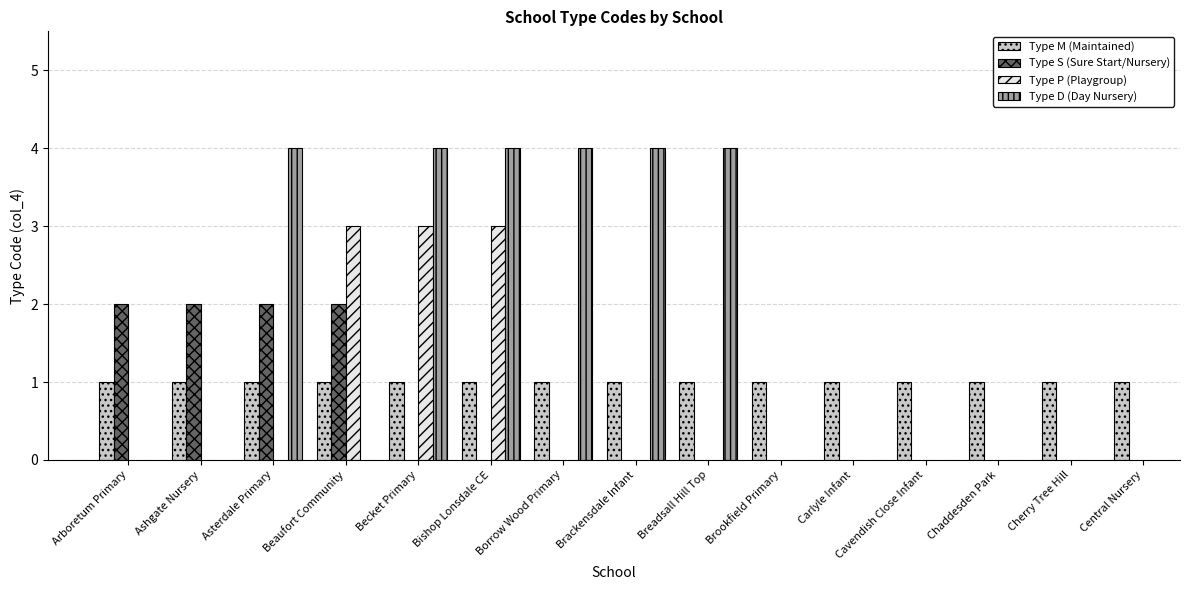

List the series in order of their peak value, lowest first.

Type M (Maintained), Type S (Sure Start/Nursery), Type P (Playgroup), Type D (Day Nursery)